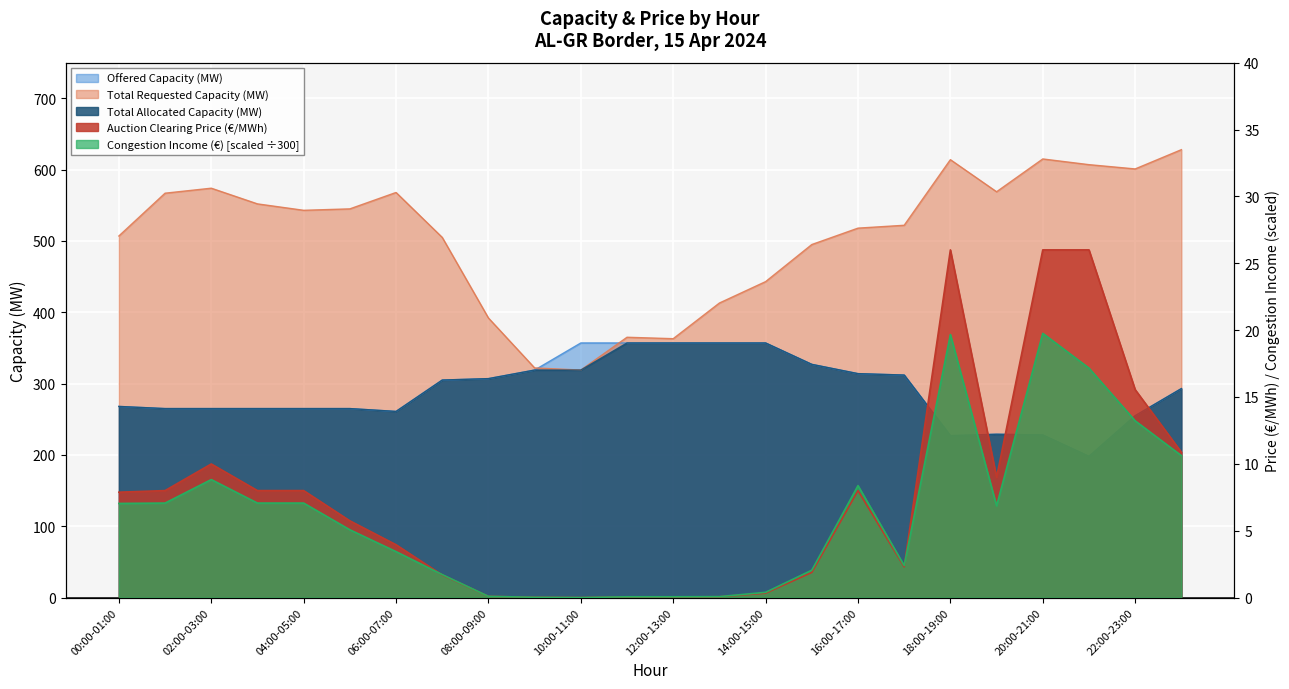

What position from the left is 14:00-15:00?

15